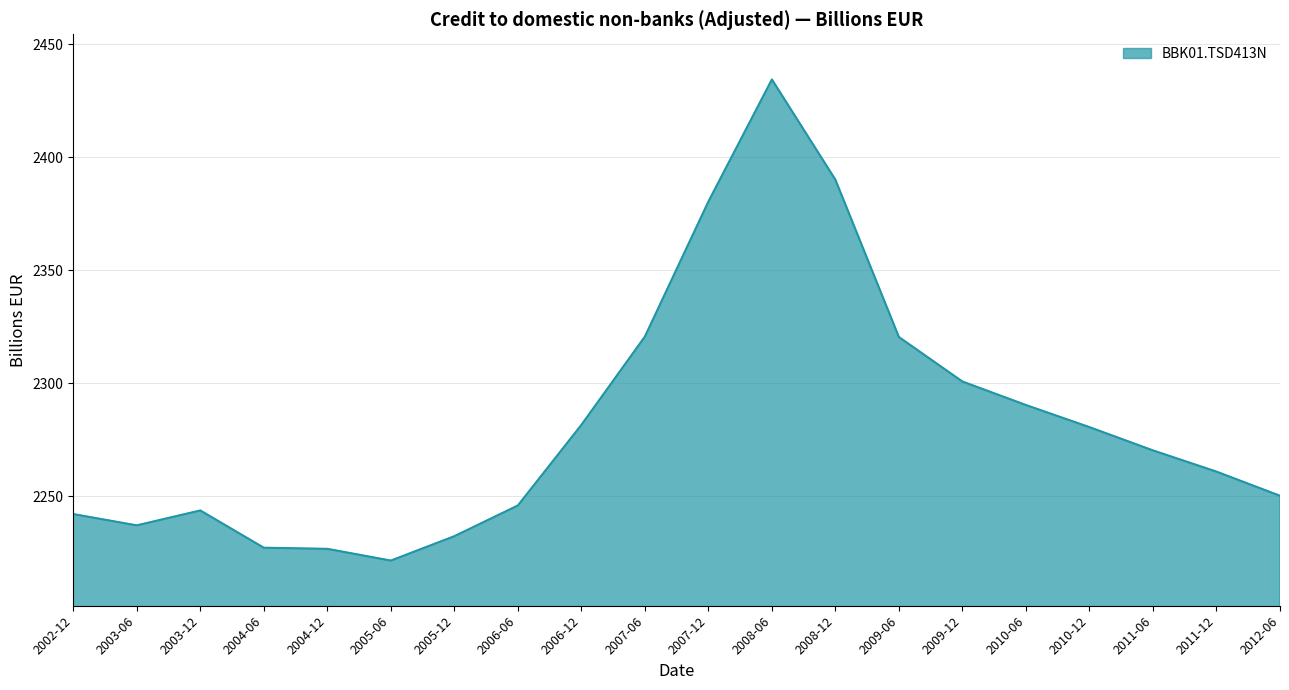

What is the greatest value displayed?

2434.5